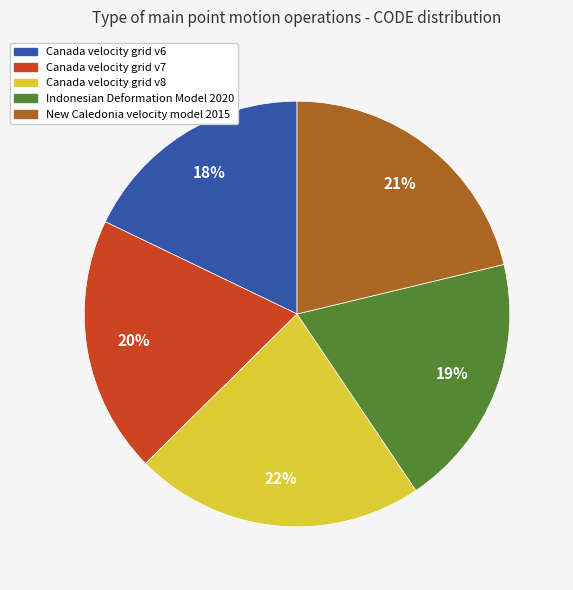

Count the number of slices in the pie.

5